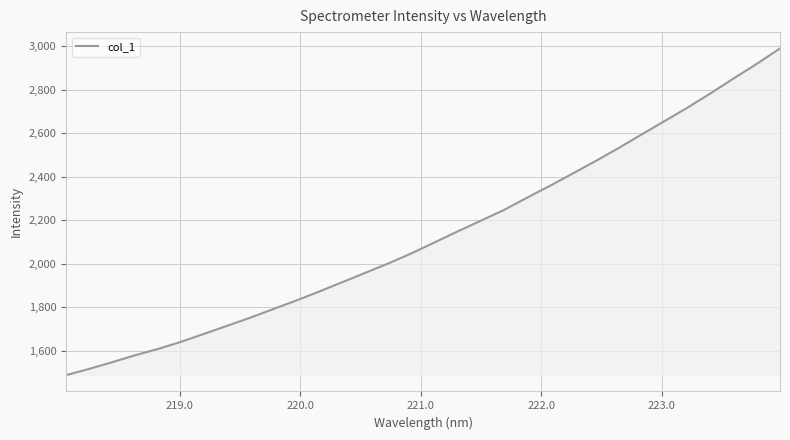

What is the greatest value displayed?

2989.6